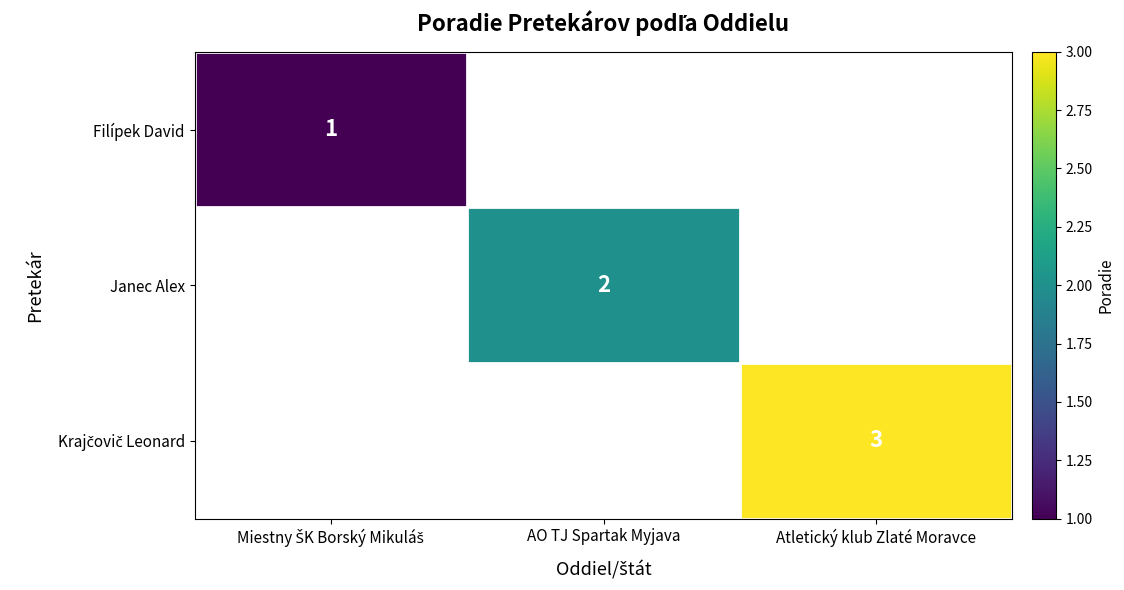

Is it true that Janec Alex equals 3 at AO TJ Spartak Myjava?

False